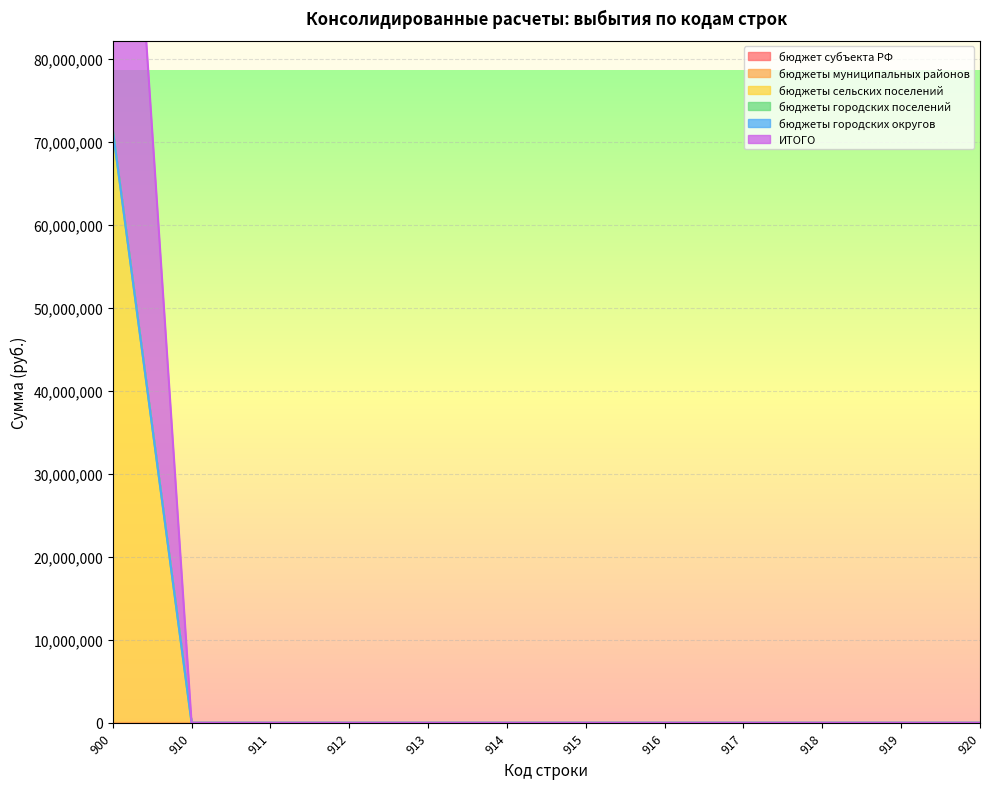

Which series has the largest total across all categories?

бюджеты сельских поселений